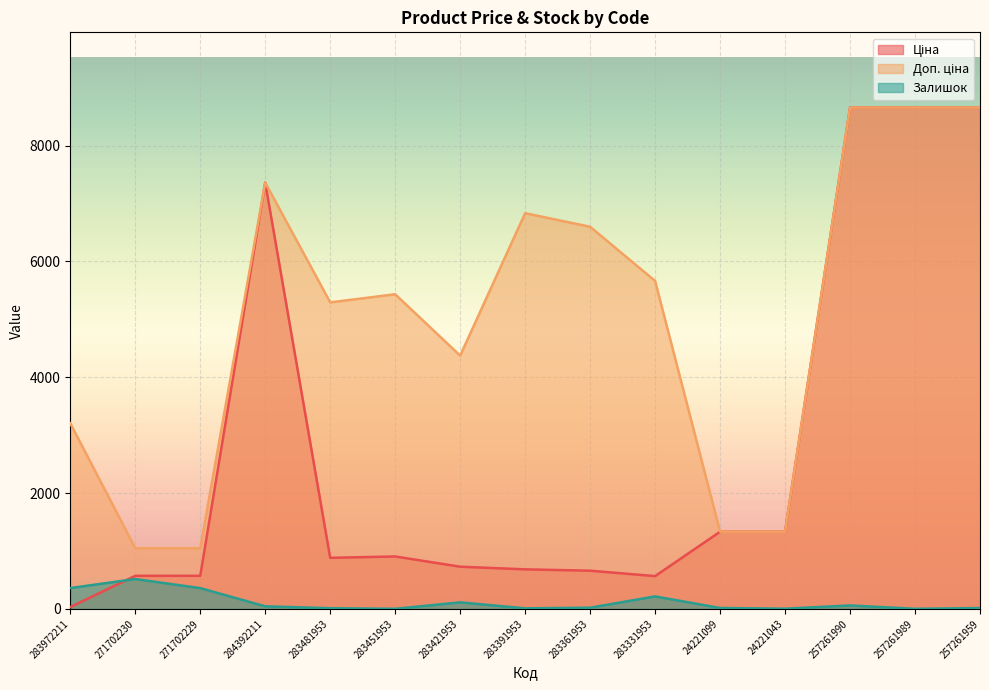

At 271702229, list the series in order from largest to smallest.

Доп. ціна, Ціна, Залишок